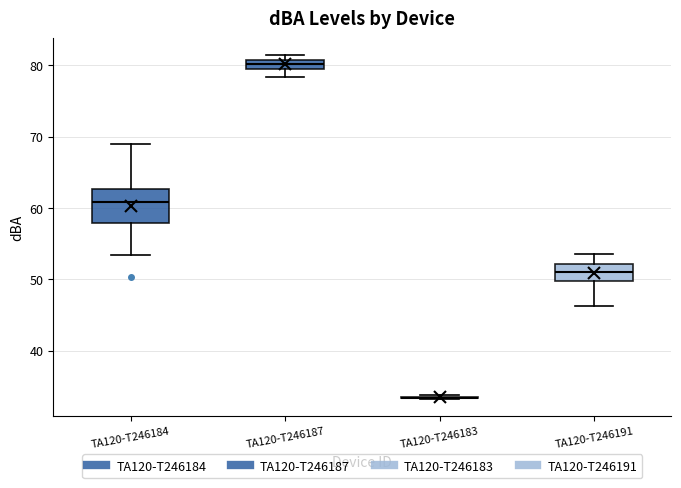

Comparing the boxes themselves (not the whiskers), which one is the tallest?

TA120-T246184